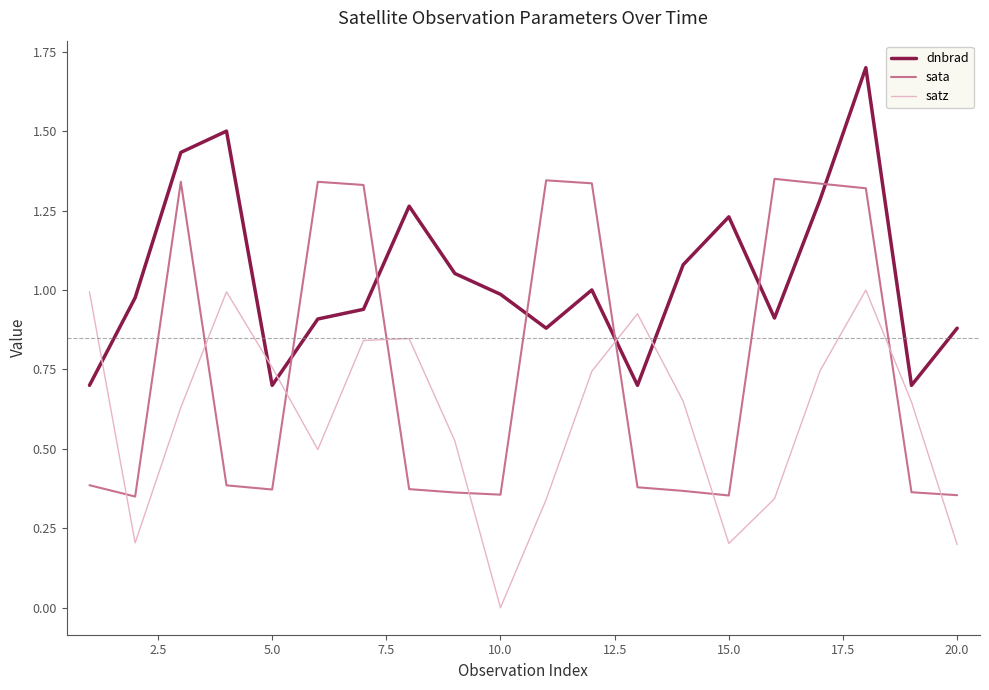

List the series in order of their peak value, lowest first.

satz, sata, dnbrad